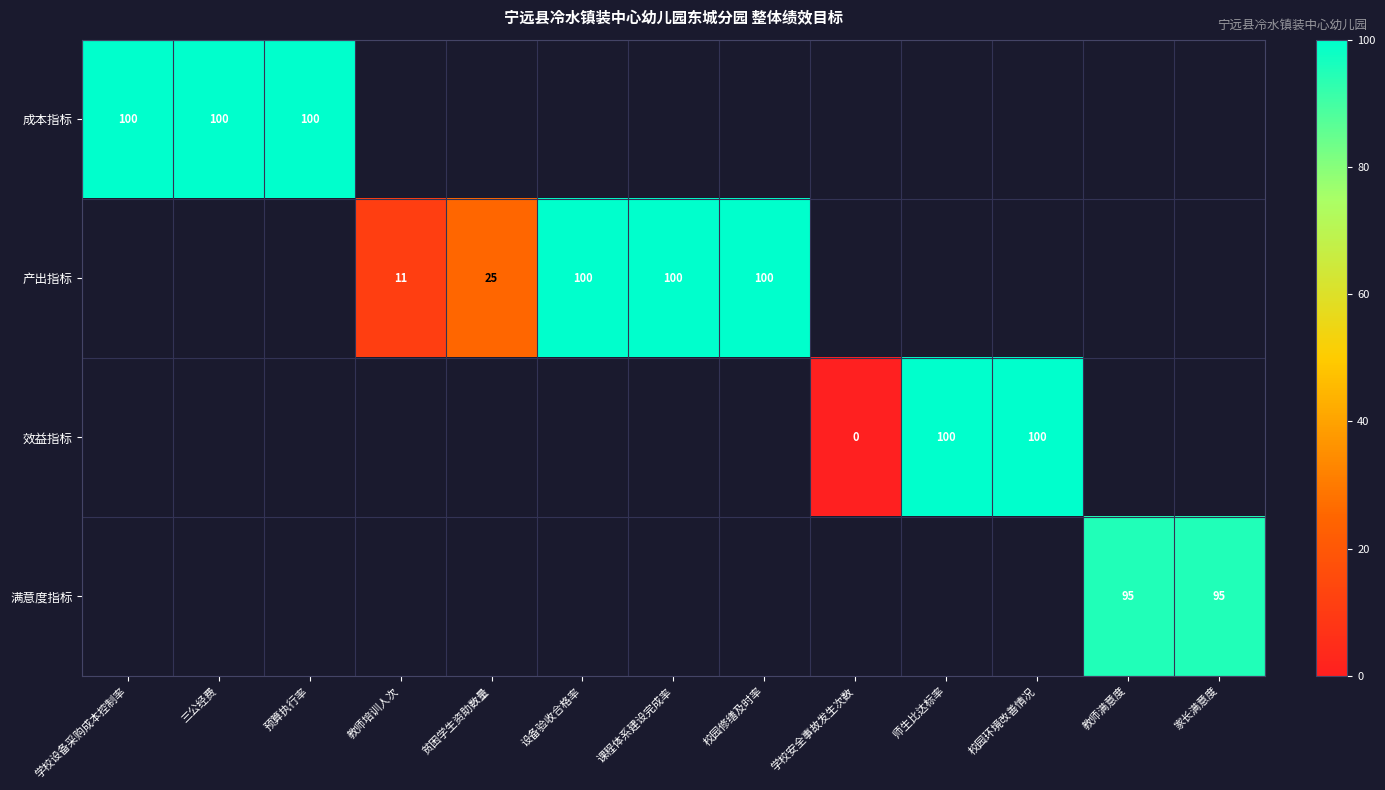

Which category has the lowest value across all series?

学校安全事故发生次数